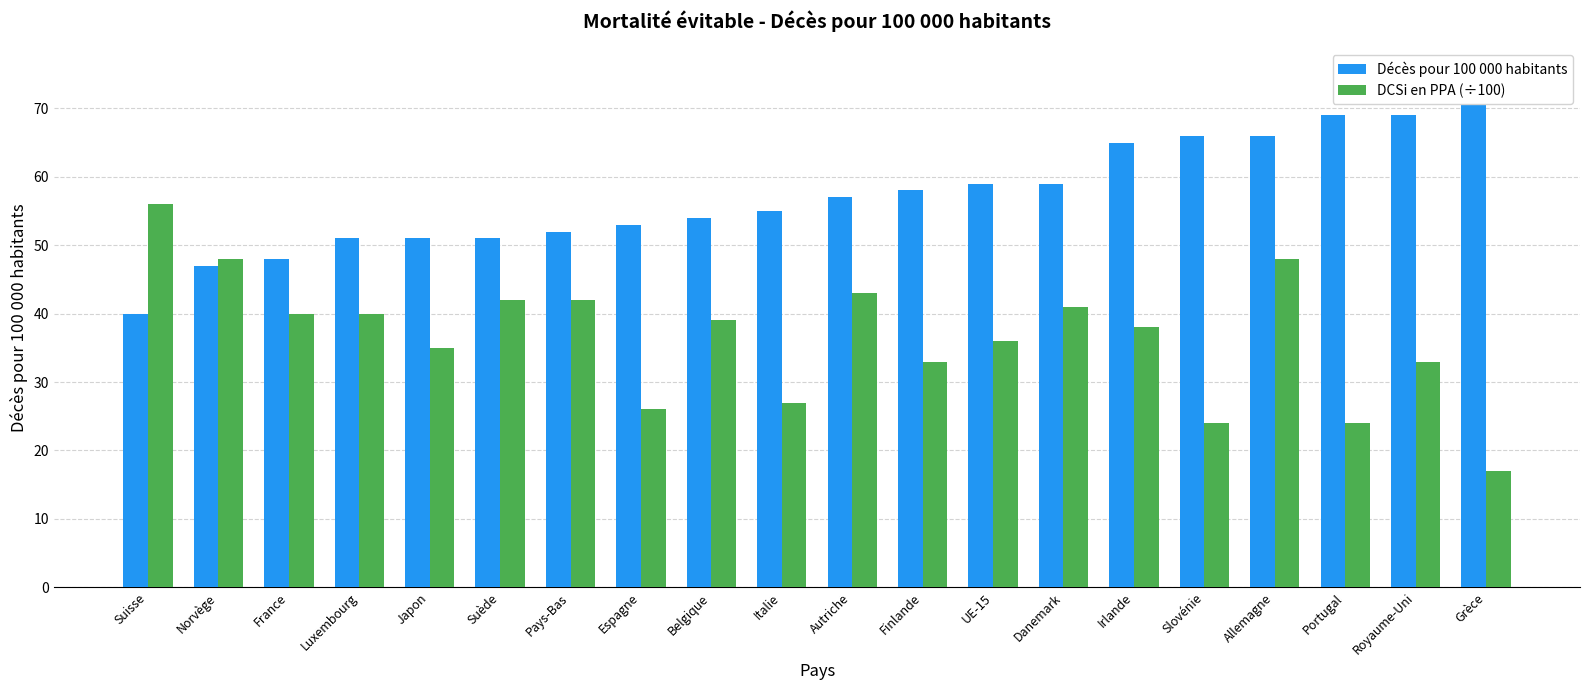

What is the label of the 13th bar from the left?

UE-15